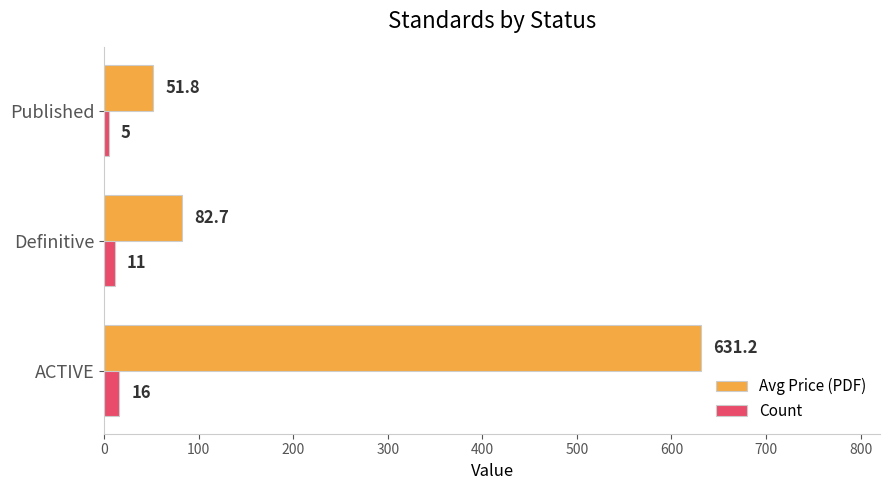

Is it true that Avg Price (PDF) equals 110.7 at Definitive?

False